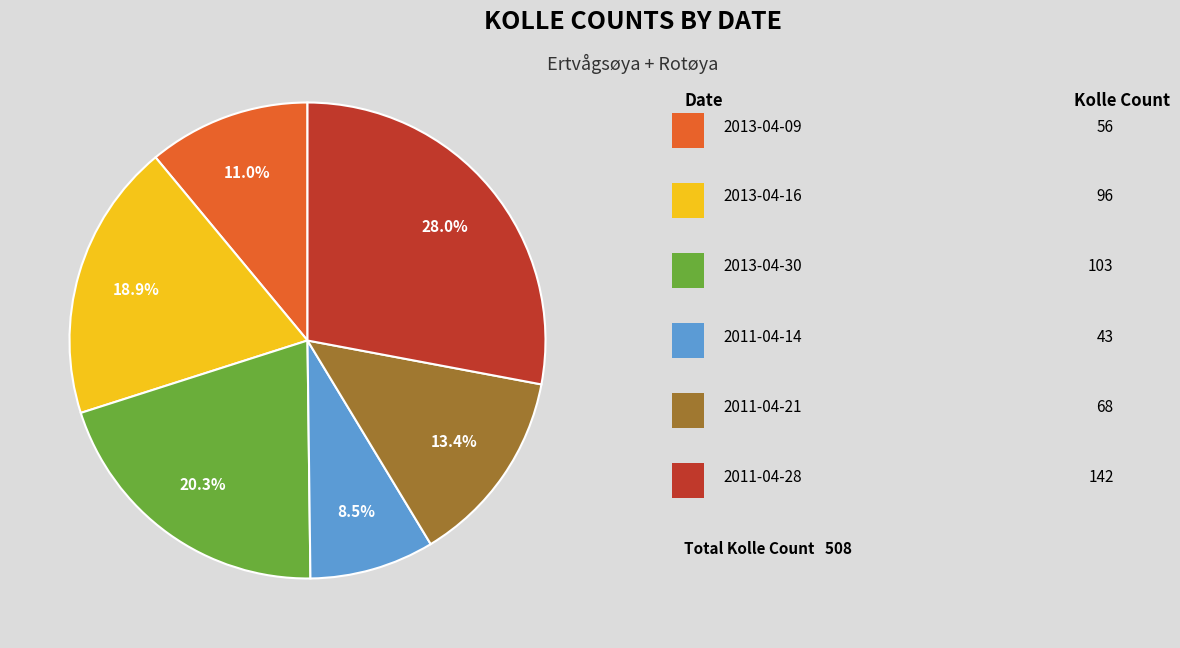

Does any single category account for the majority?

No